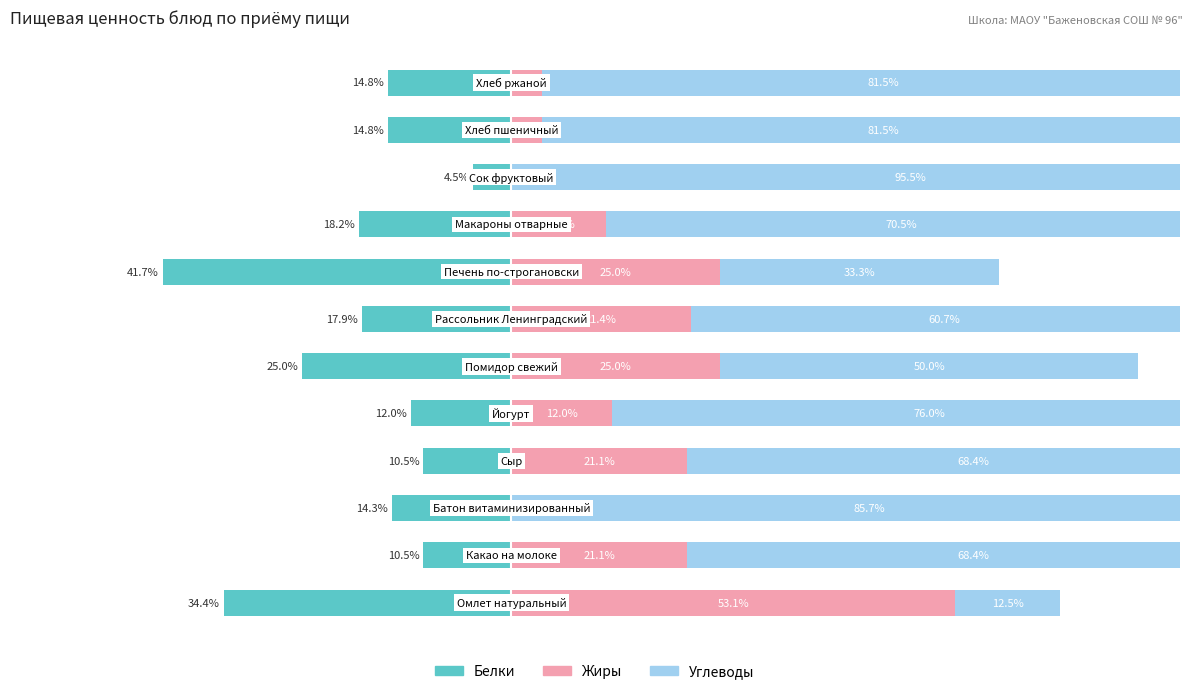

What are all the series names shown in the legend?

Белки, Жиры, Углеводы